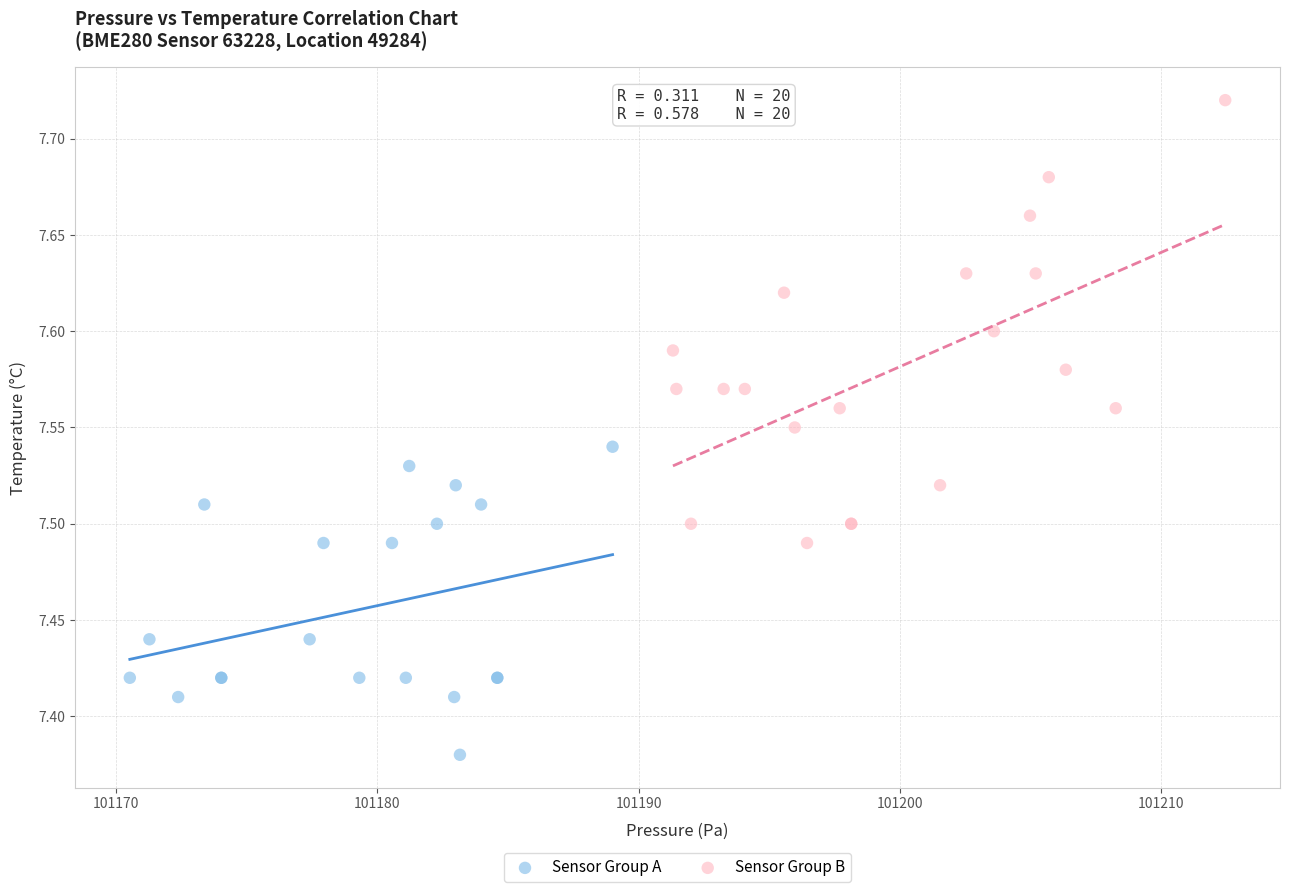

Which series reaches the minimum Y coordinate?

Sensor Group A